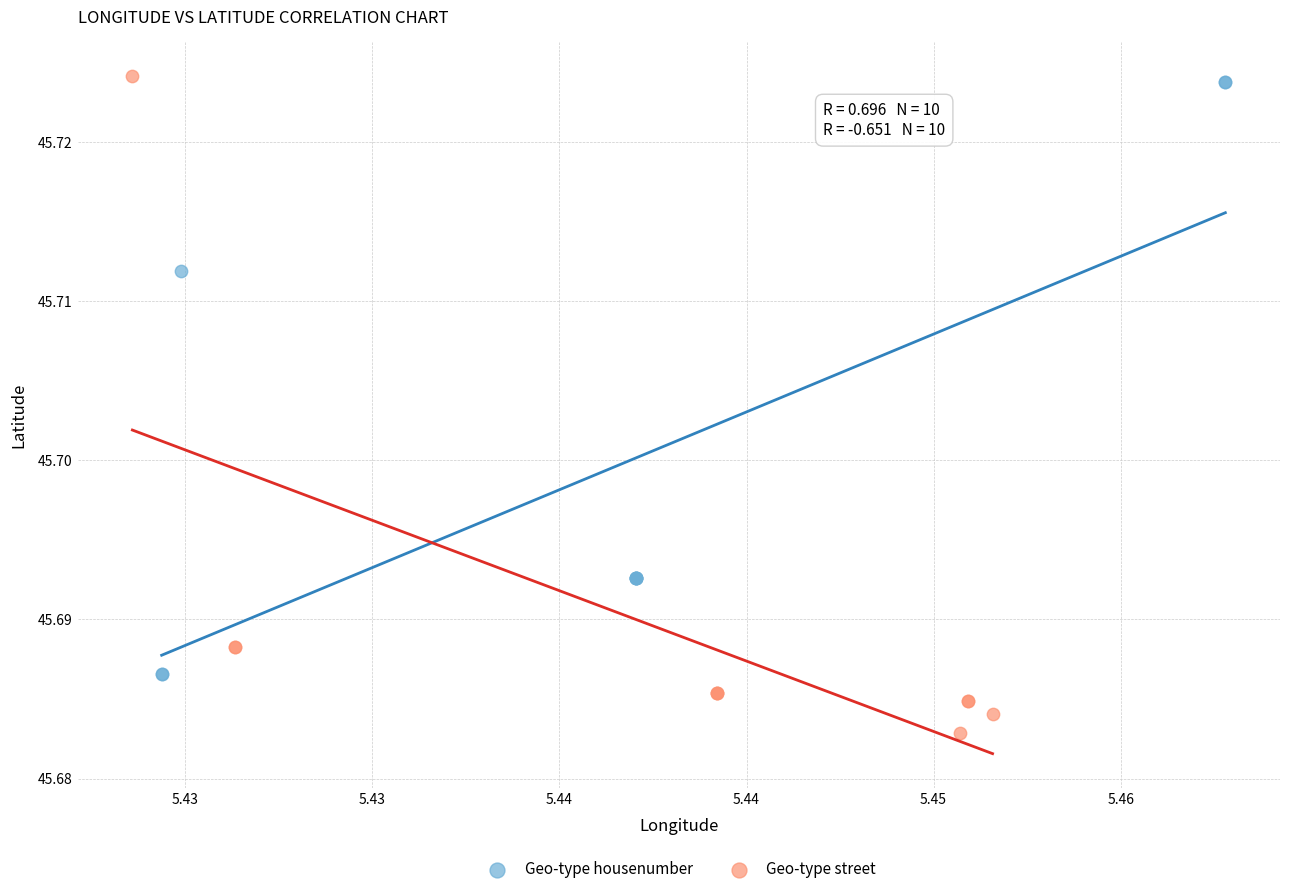

Which series contains the highest Y value?

Geo-type street